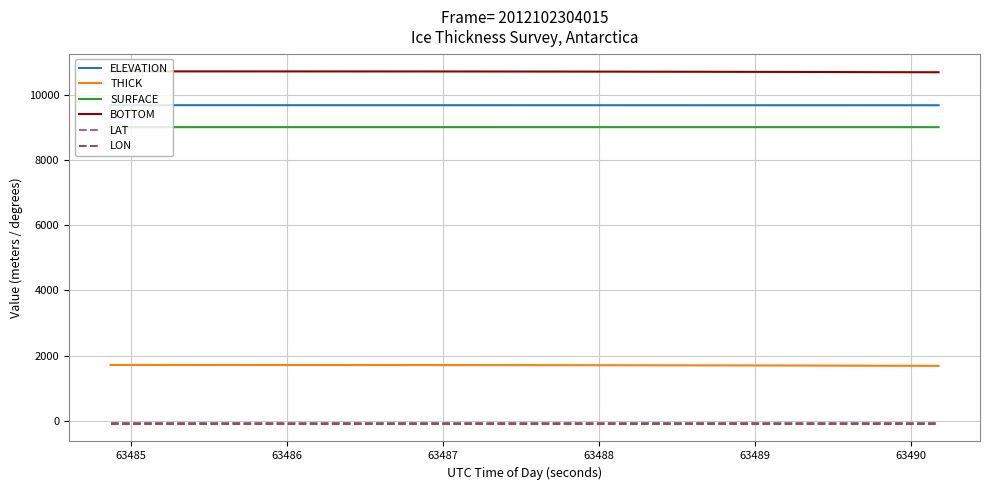

True or false: LON and THICK intersect in this chart.

False